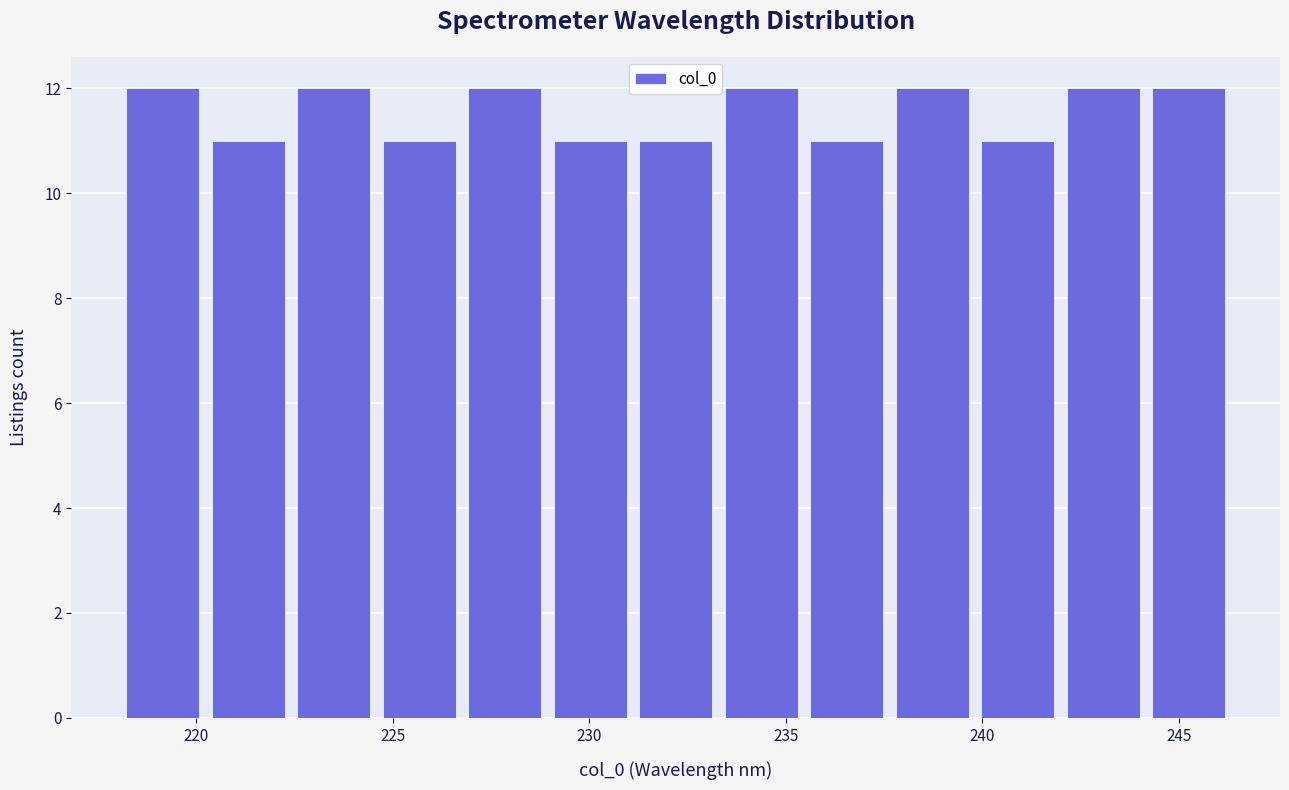

Reading left to right, transcribe this chart: for each bar, give the range it covers on the x-axis and its height. Neither the bar edges nor the heights are printed on the chart, so give them approximately, as read against the axes.

218.0 to 220.0: 12
220.0 to 222.5: 11
222.5 to 224.5: 12
224.5 to 227.0: 11
227.0 to 229.0: 12
229.0 to 231.0: 11
231.0 to 233.5: 11
233.5 to 235.5: 12
235.5 to 237.5: 11
237.5 to 240.0: 12
240.0 to 242.0: 11
242.0 to 244.0: 12
244.0 to 246.5: 12